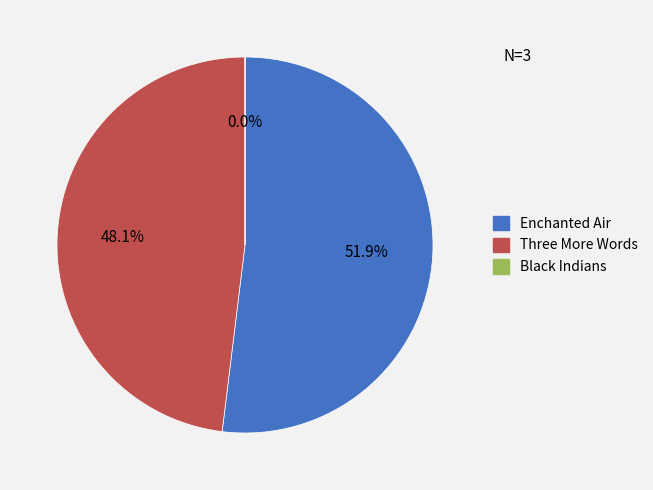

To the nearest percent, what portion does Three More Words represent?

48%